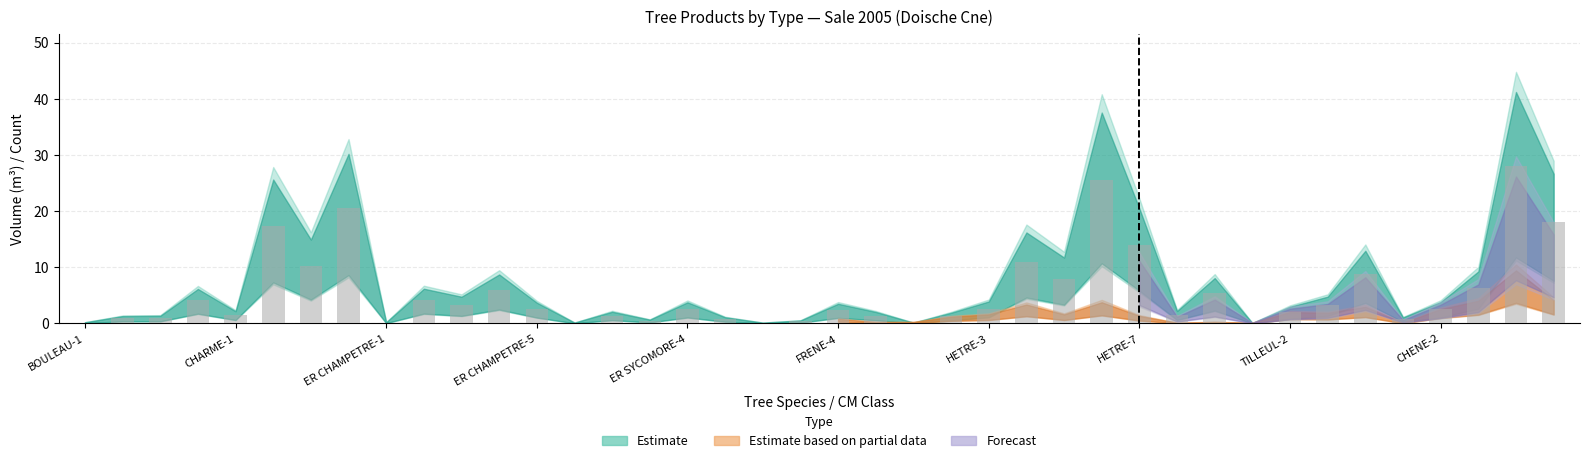

What is the sum of all values?

220.6